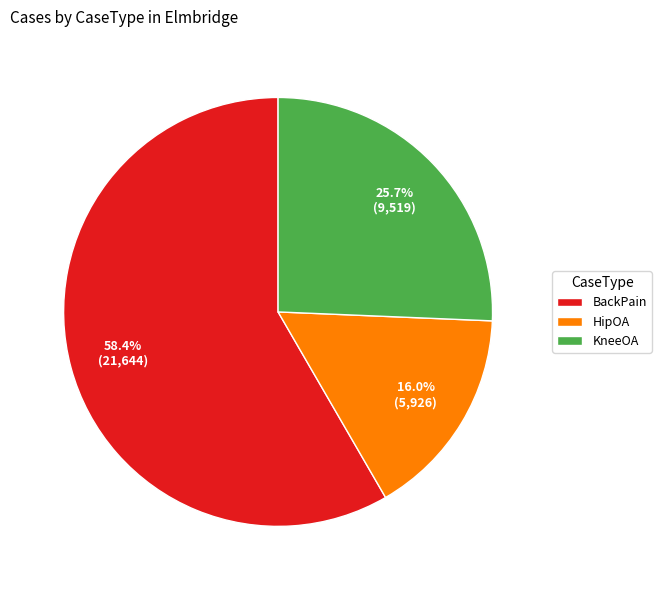

Which category has the biggest portion of the pie?

BackPain